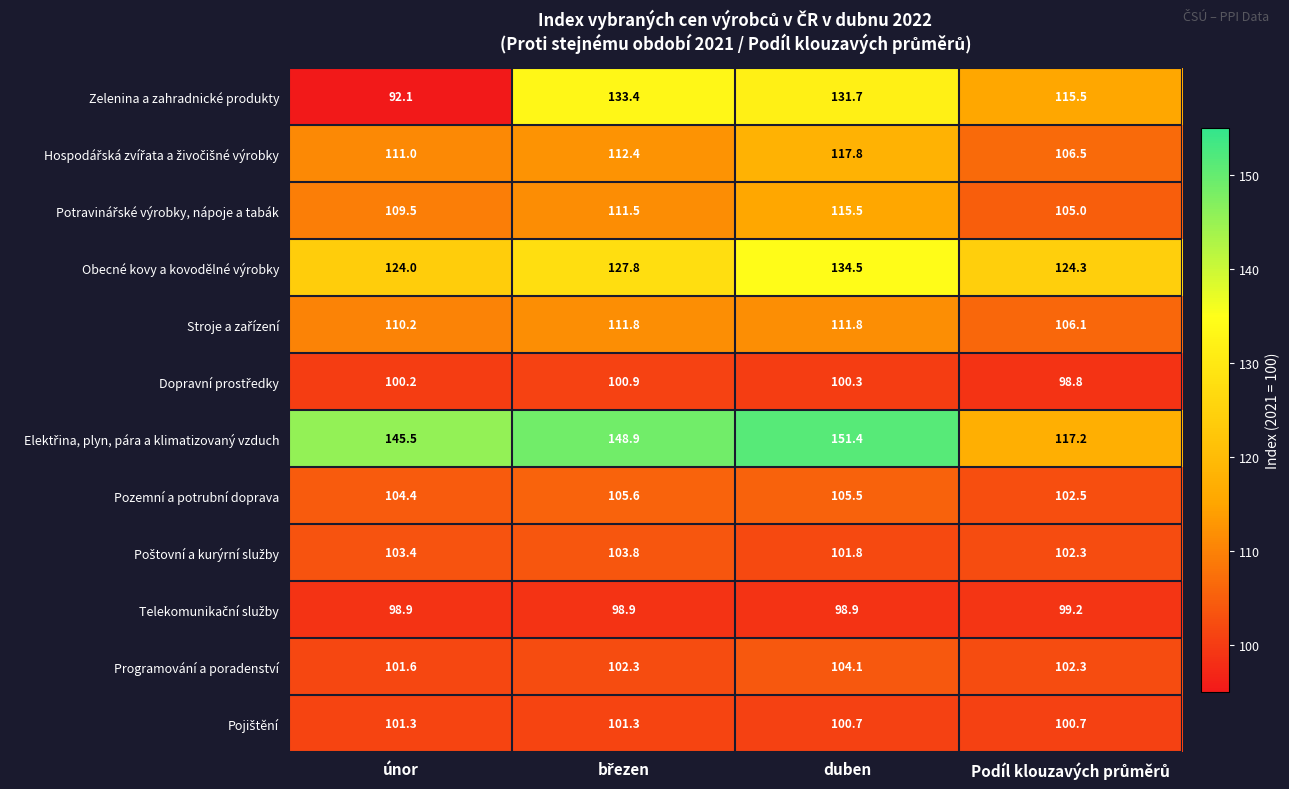

At which category does the chart reach its peak across all series?

duben